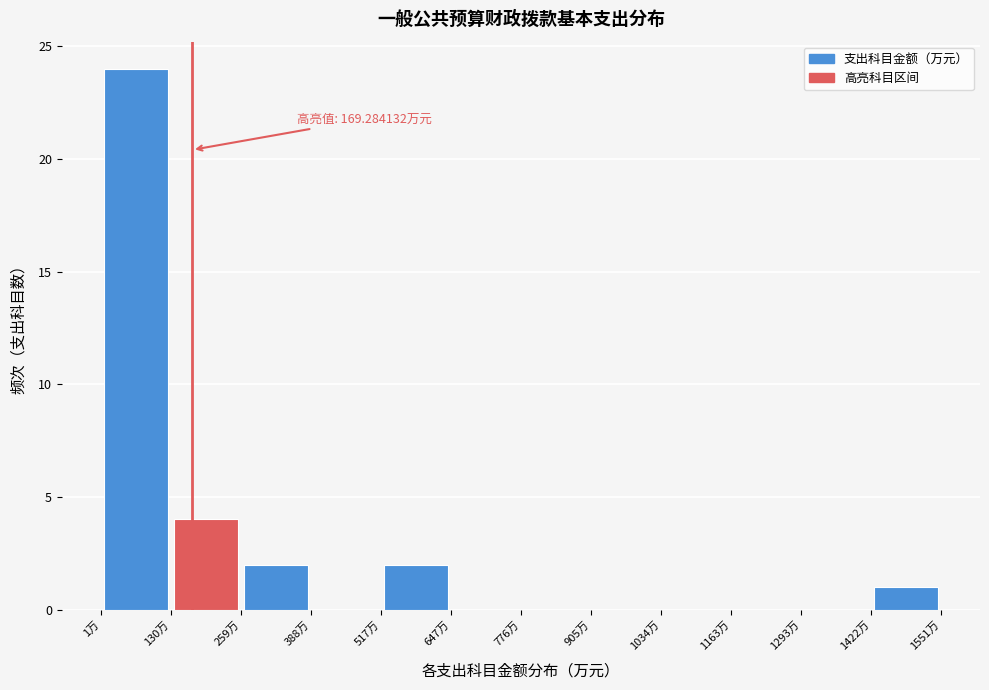

Which range on the x-axis has the tallest bar?

0 to 120